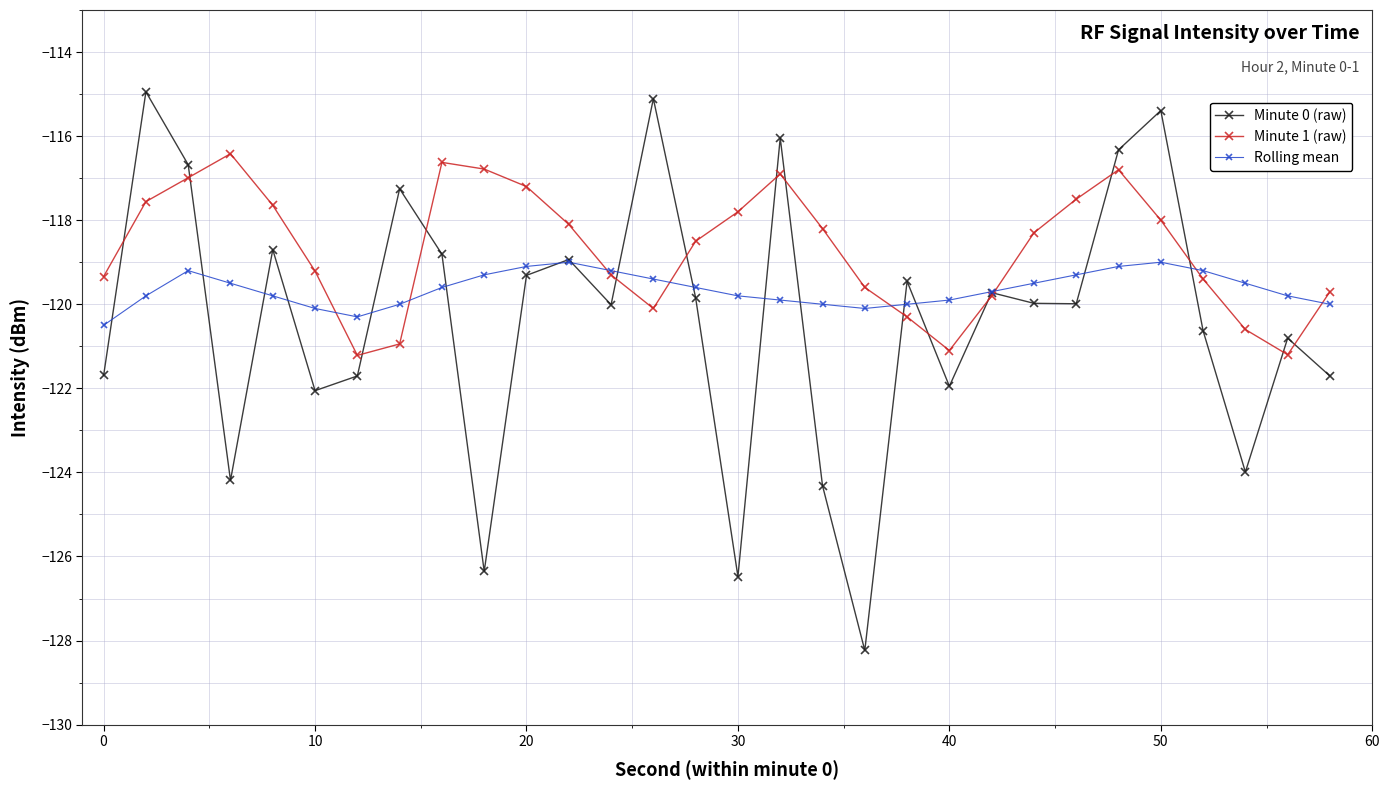

Rank the series by their maximum value, from lowest to highest.

Rolling mean, Minute 1 (raw), Minute 0 (raw)